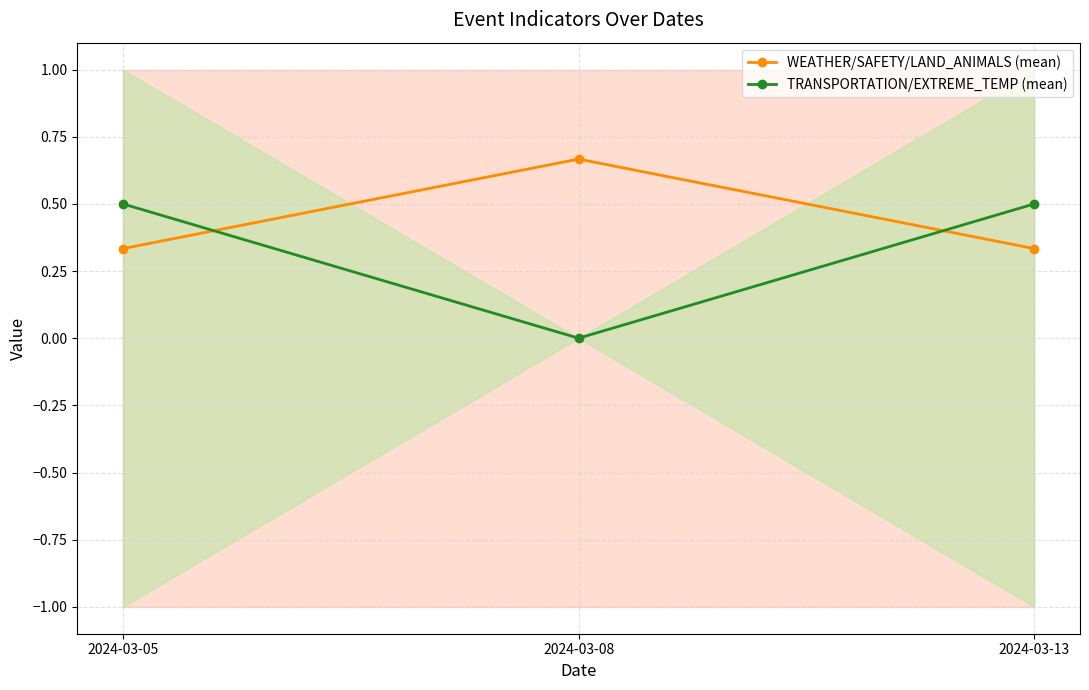

Rank the series at 2024-03-05 from highest to lowest value.

TRANSPORTATION/EXTREME_TEMP (mean), WEATHER/SAFETY/LAND_ANIMALS (mean)